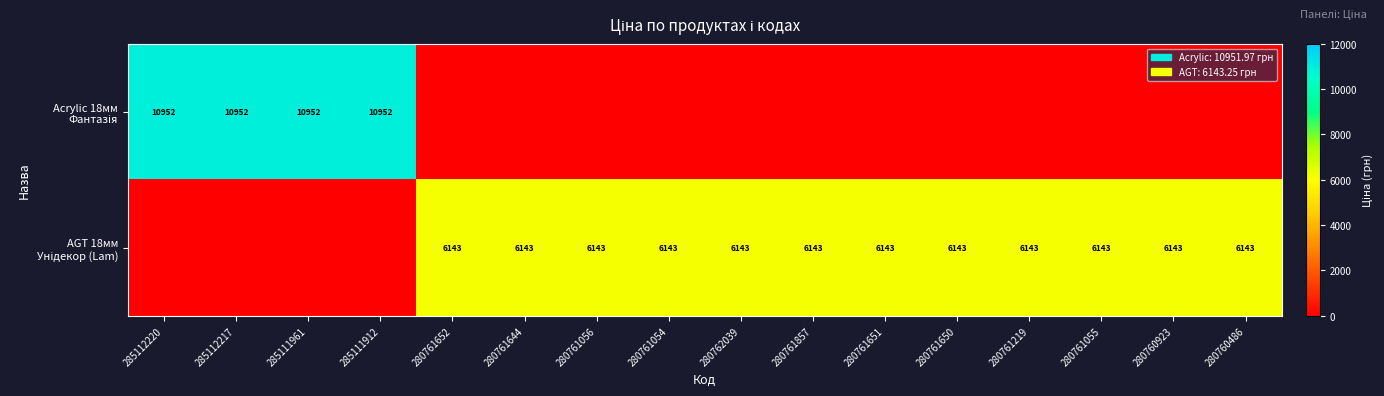

What is the total value across all series at 285111961?

10952.0